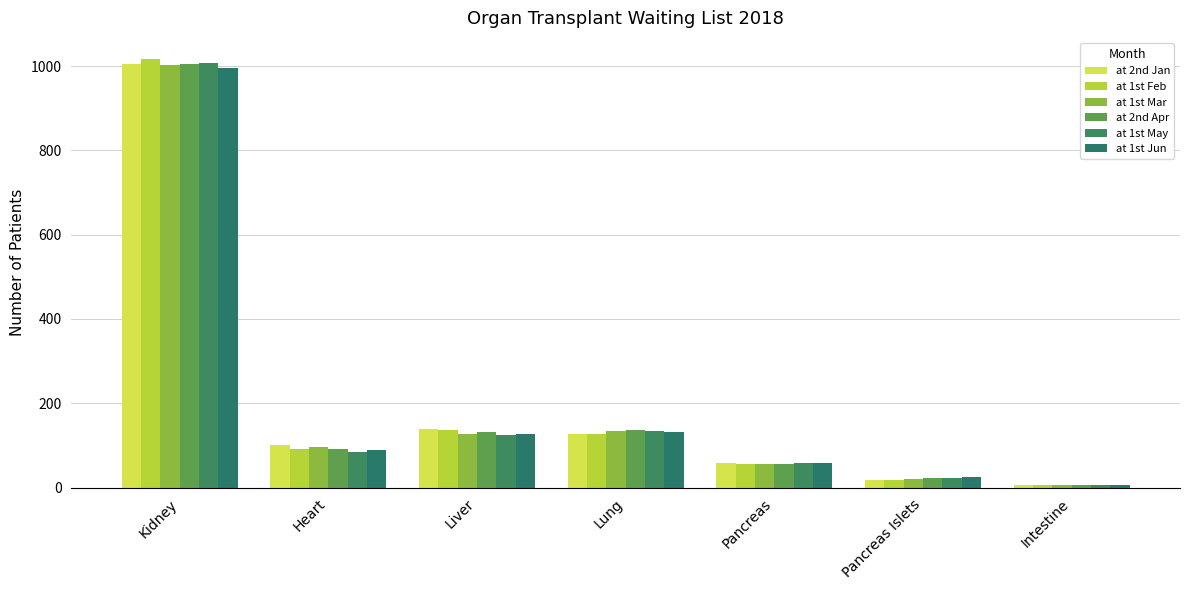

Reading left to right, transcribe all the data shown in this chart.

at 2nd Jan: Kidney=1006	Heart=100	Liver=139	Lung=126	Pancreas=59	Pancreas Islets=18	Intestine=5
at 1st Feb: Kidney=1016	Heart=92	Liver=136	Lung=127	Pancreas=56	Pancreas Islets=18	Intestine=5
at 1st Mar: Kidney=1003	Heart=96	Liver=128	Lung=135	Pancreas=57	Pancreas Islets=21	Intestine=5
at 2nd Apr: Kidney=1005	Heart=91	Liver=131	Lung=137	Pancreas=57	Pancreas Islets=22	Intestine=6
at 1st May: Kidney=1007	Heart=85	Liver=125	Lung=135	Pancreas=59	Pancreas Islets=22	Intestine=6
at 1st Jun: Kidney=995	Heart=88	Liver=127	Lung=131	Pancreas=59	Pancreas Islets=24	Intestine=6